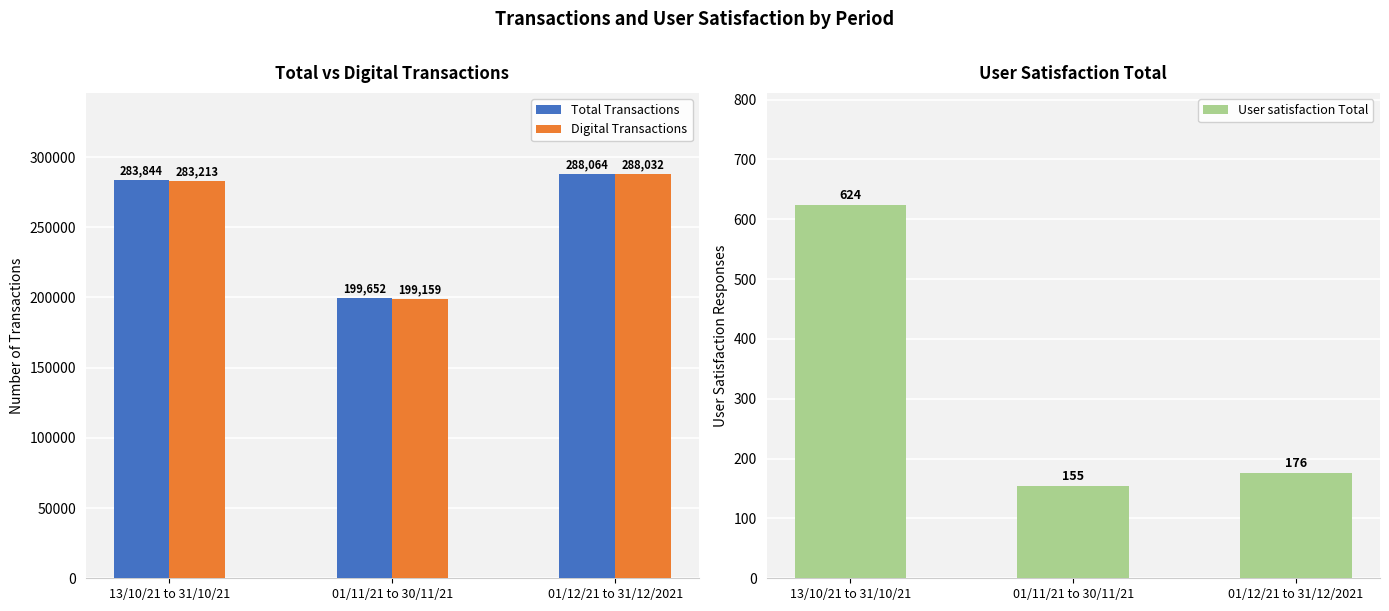

What is the sum of all Digital Transactions values?

770404